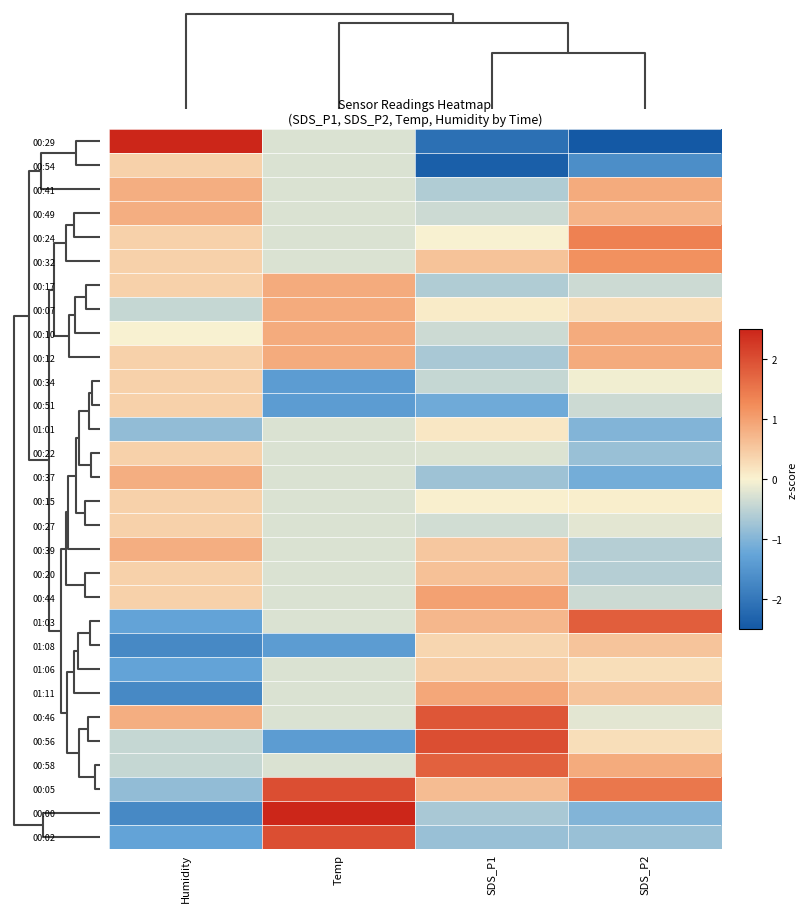

At which category is the sum across all series the highest?

SDS_P2